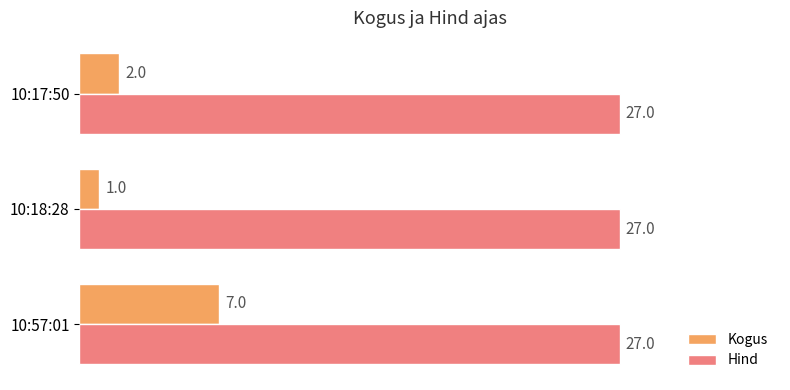

What is the lowest value of the Hind series?

27